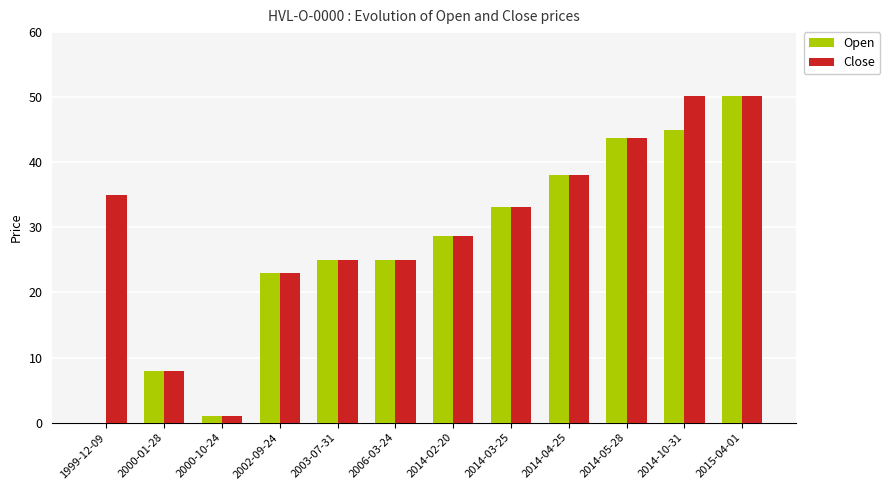

What is the average value of the Close series?

30.1